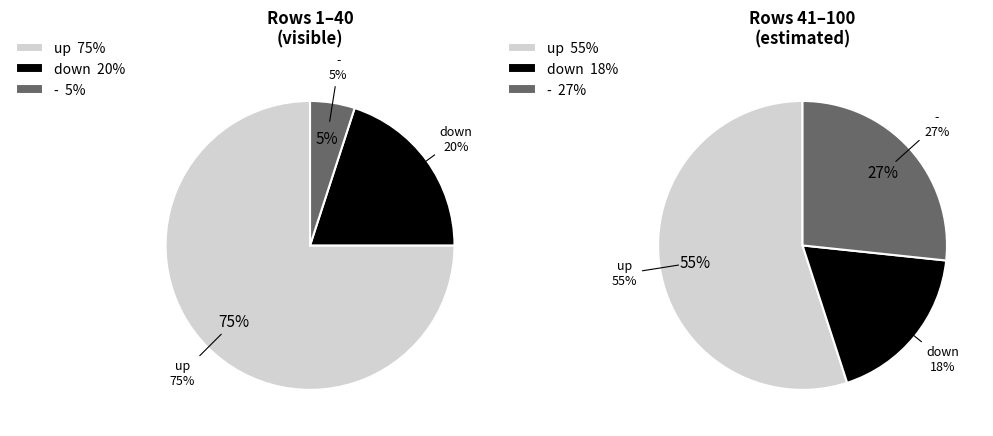

Approximately how many times larger is the value at - compared to up?

0.3